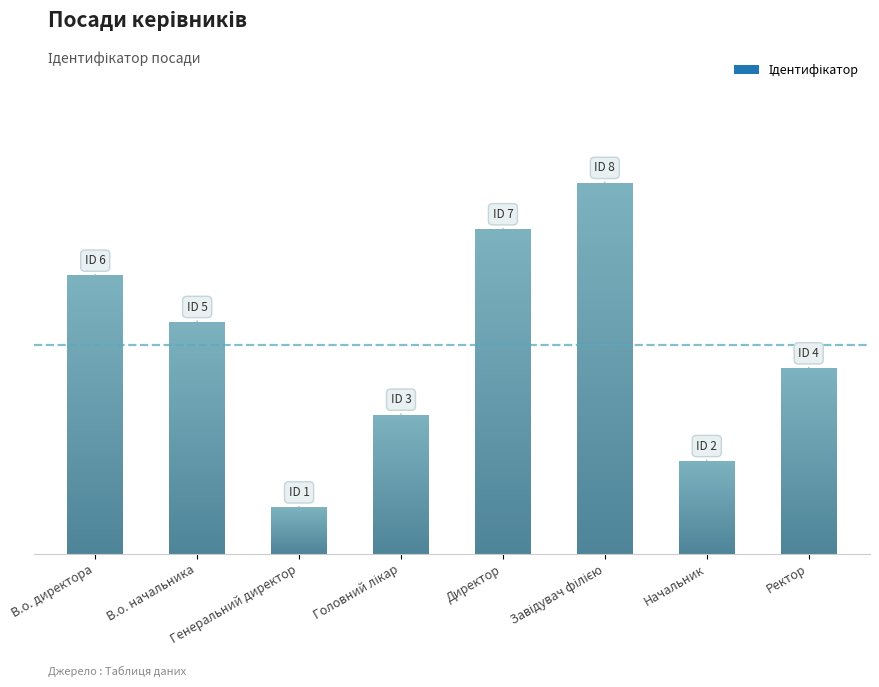

At which label is the value closest to 4?

Ректор